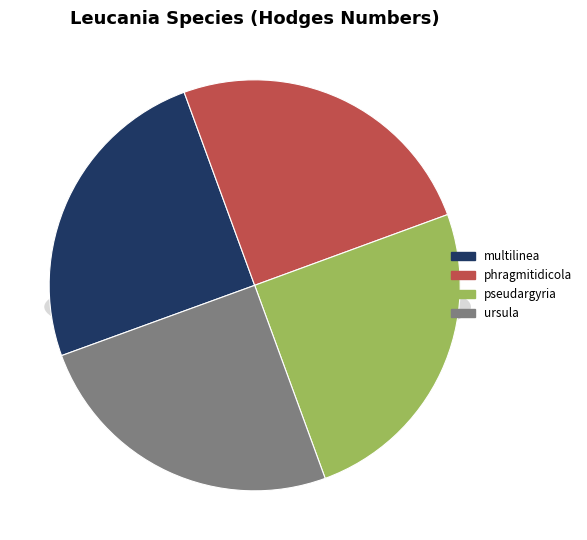

What is the change in value from multilinea to phragmitidicola?

-2